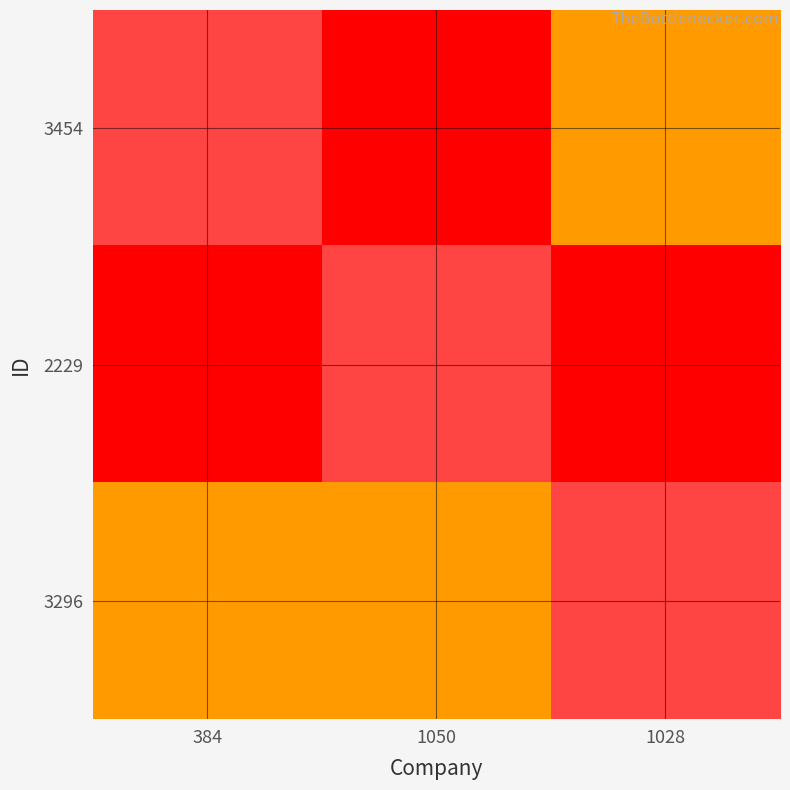

What is the total value across all series at 1050?

38500000